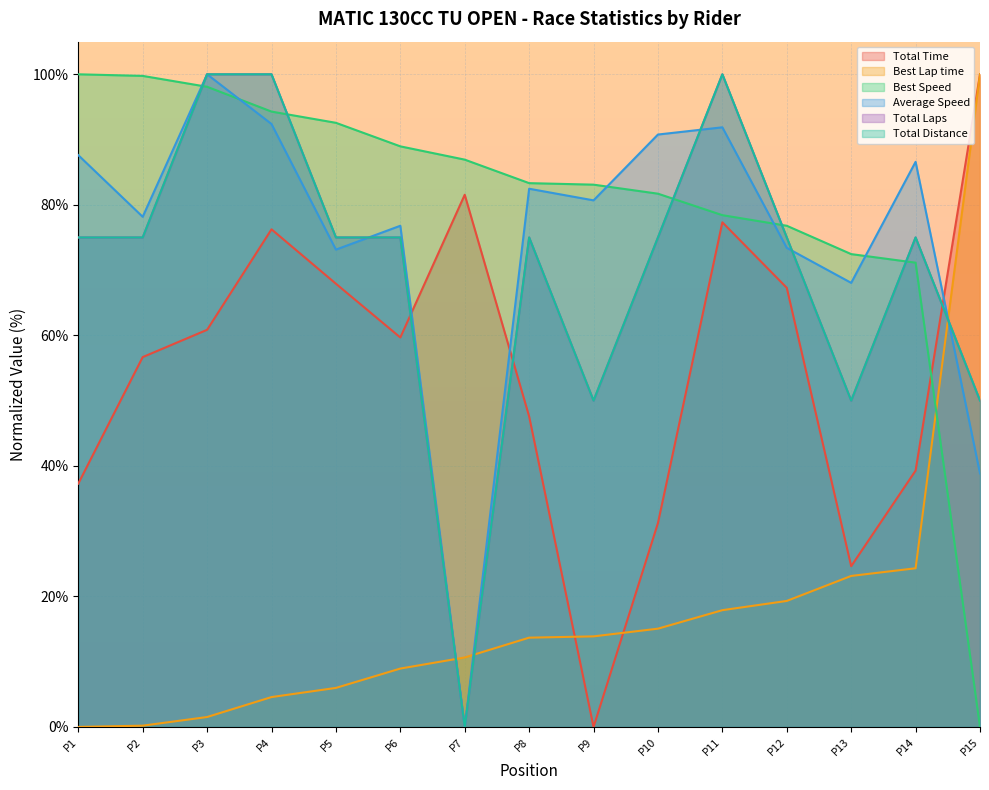

Reading right to left, transcribe all the data shown in this chart.

Total Time: 100.0	39.3	24.6	67.3	77.3	31.2	0.0	47.6	81.5	59.7	67.9	76.2	60.8	56.7	37.3
Best Lap time: 100.0	24.3	23.1	19.3	17.9	15.1	13.9	13.7	10.6	8.9	6.0	4.6	1.5	0.2	0.0
Best Speed: 0.0	71.1	72.5	76.8	78.4	81.7	83.1	83.3	86.9	89.0	92.6	94.3	98.1	99.8	100.0
Average Speed: 38.8	86.6	68.0	73.4	91.9	90.8	80.7	82.5	0.0	76.8	73.1	92.4	100.0	78.2	87.6
Total Laps: 50.0	75.0	50.0	75.0	100.0	75.0	50.0	75.0	0.0	75.0	75.0	100.0	100.0	75.0	75.0
Total Distance: 50.0	75.0	50.0	75.0	100.0	75.0	50.0	75.0	0.0	75.0	75.0	100.0	100.0	75.0	75.0